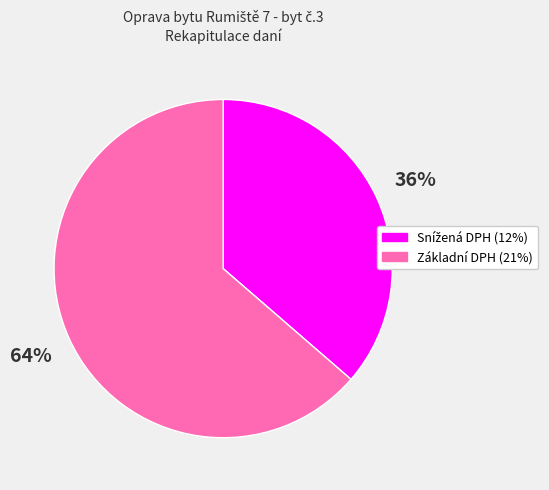

Which category has the biggest portion of the pie?

Základní DPH (21%)